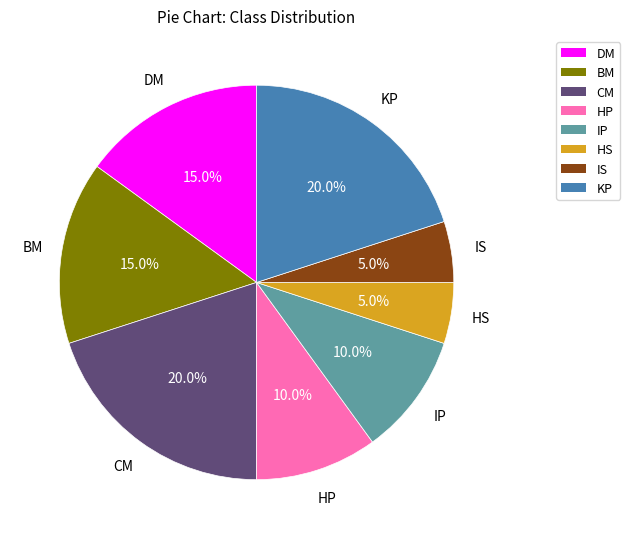

Is the sum of IP and HP greater than half?

No